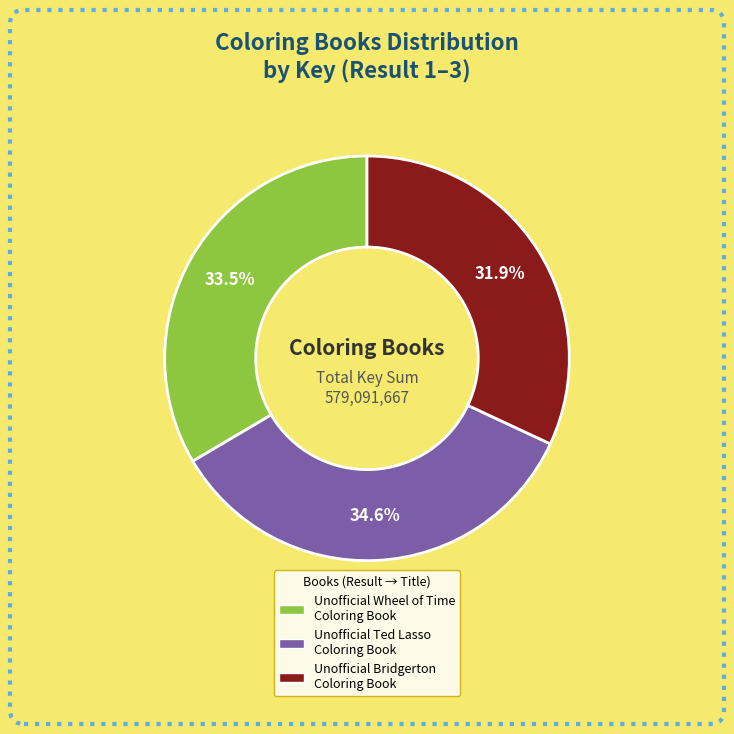

Between Unofficial Bridgerton Coloring Book and Unofficial Ted Lasso Coloring Book, which is larger?

Unofficial Ted Lasso Coloring Book